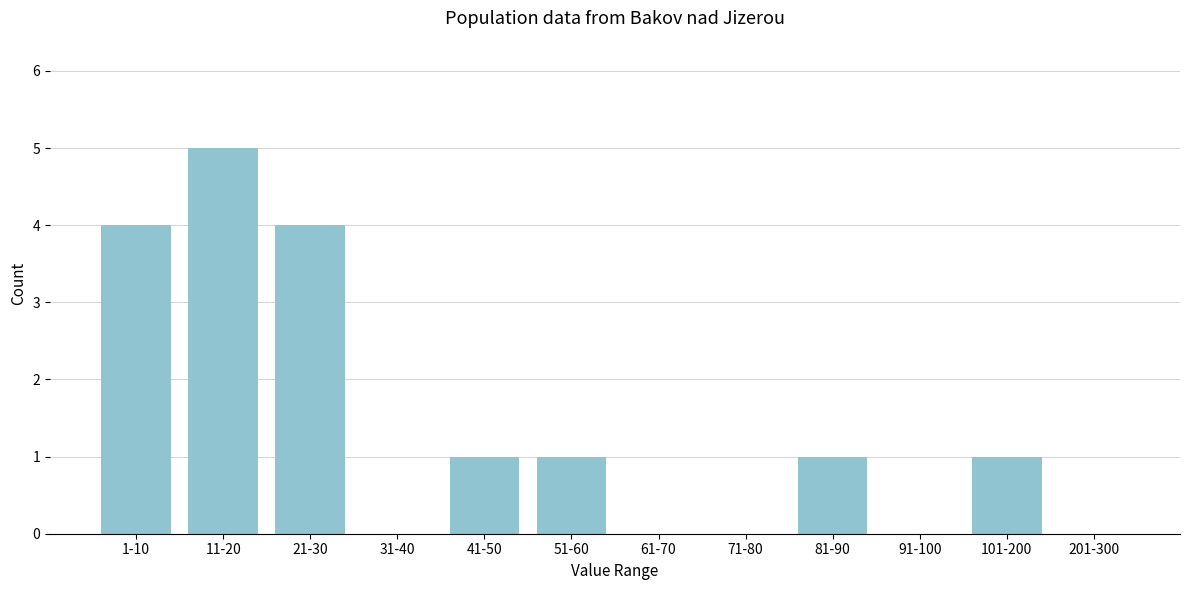

Reading left to right, extract all data points from this chart.

1-10=4	11-20=5	21-30=4	31-40=0	41-50=1	51-60=1	61-70=0	71-80=0	81-90=1	91-100=0	101-200=1	201-300=0